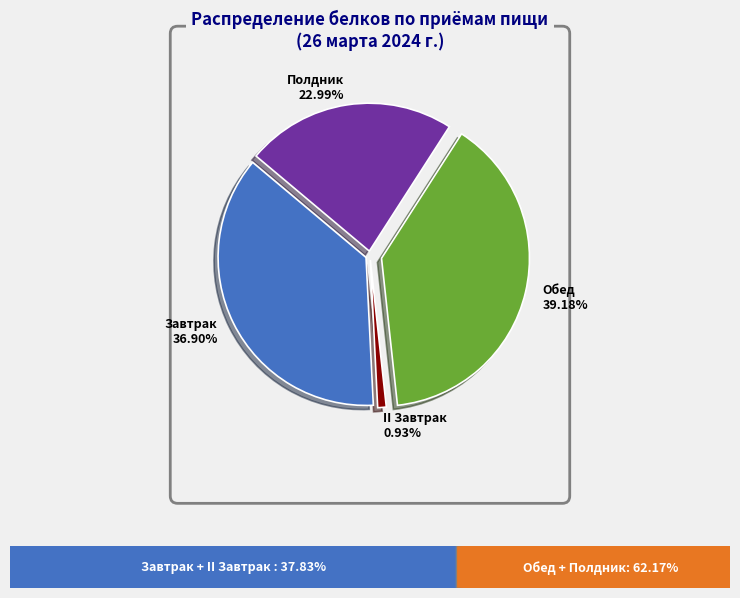

How many segments does this pie chart have?

4